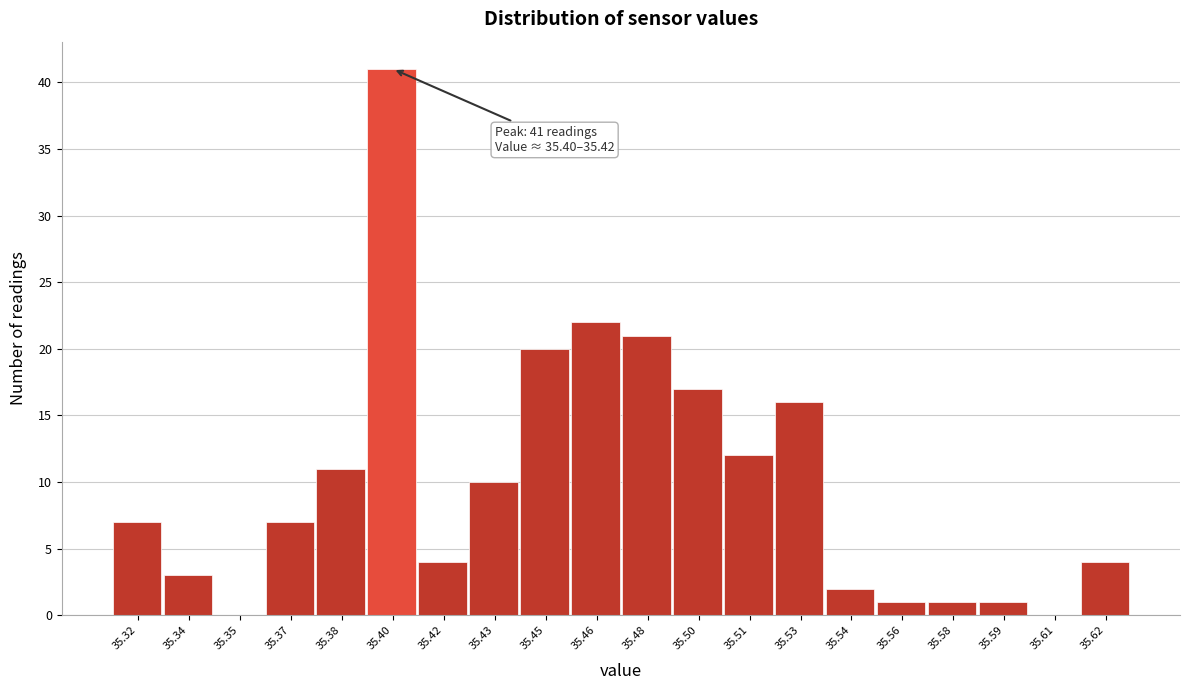

Reading right to left, extract all data points from this chart.

35.62=4	35.61=0	35.59=1	35.58=1	35.56=1	35.54=2	35.53=16	35.51=12	35.50=17	35.48=21	35.46=22	35.45=20	35.43=10	35.42=4	35.40=41	35.38=11	35.37=7	35.35=0	35.34=3	35.32=7